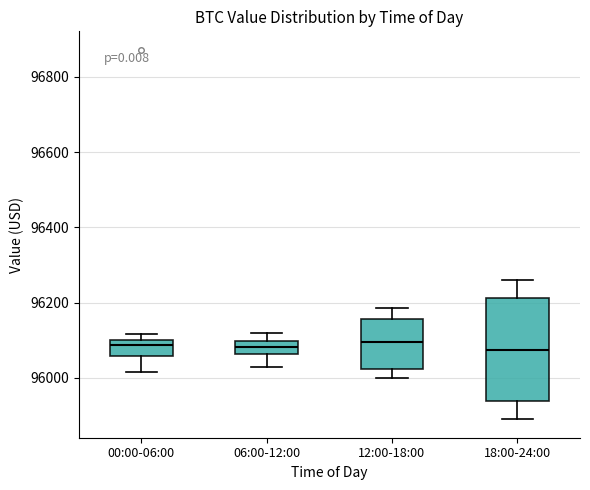

Reading left to right, transcribe this box plot: for each box, give where its median line is, the range the box spans, and where its two whiskers end, as read against the y-axis. The values are not printed on the chart, so give them approximately, as read against the axis.

00:00-06:00: median 96080, box 96060 to 96100, whiskers 96020 to 96120
06:00-12:00: median 96080, box 96060 to 96100, whiskers 96040 to 96120
12:00-18:00: median 96100, box 96020 to 96160, whiskers 96000 to 96180
18:00-24:00: median 96080, box 95940 to 96220, whiskers 95900 to 96260